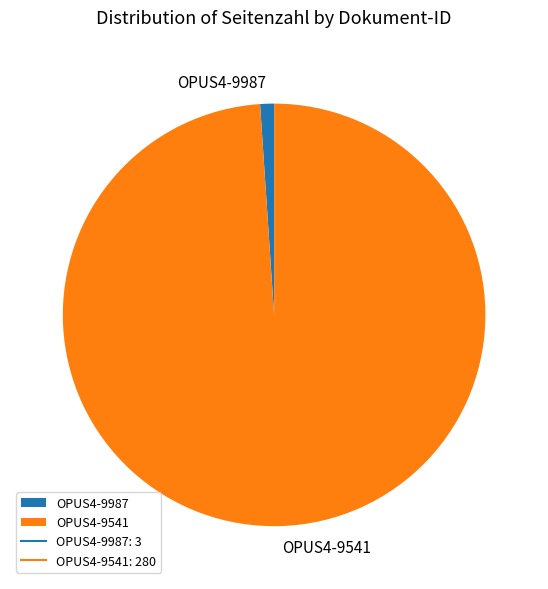

Combined, do OPUS4-9541 and OPUS4-9987 account for over 50%?

Yes